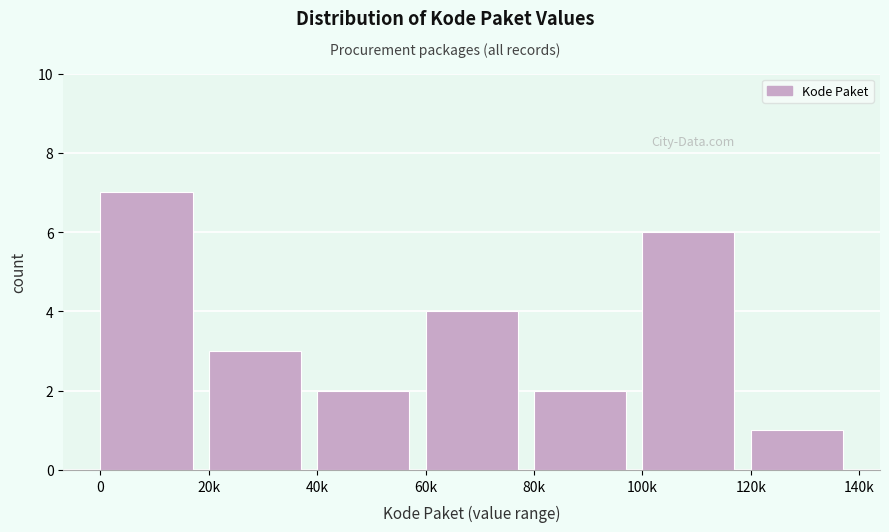

Reading left to right, transcribe all the data shown in this chart.

0=7	20k=3	40k=2	60k=4	80k=2	100k=6	120k=1